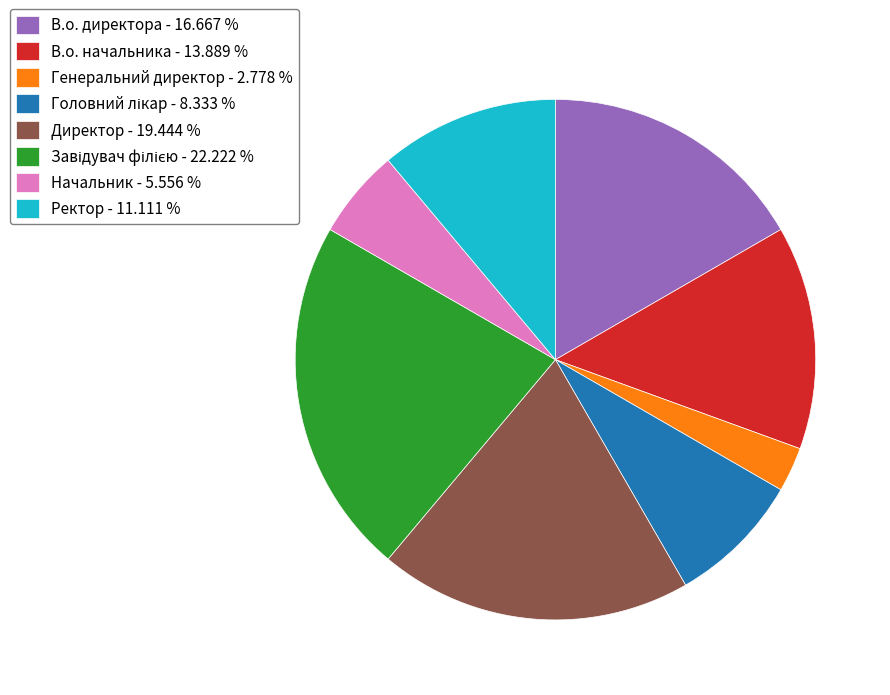

Which slice is the smallest?

Генеральний директор